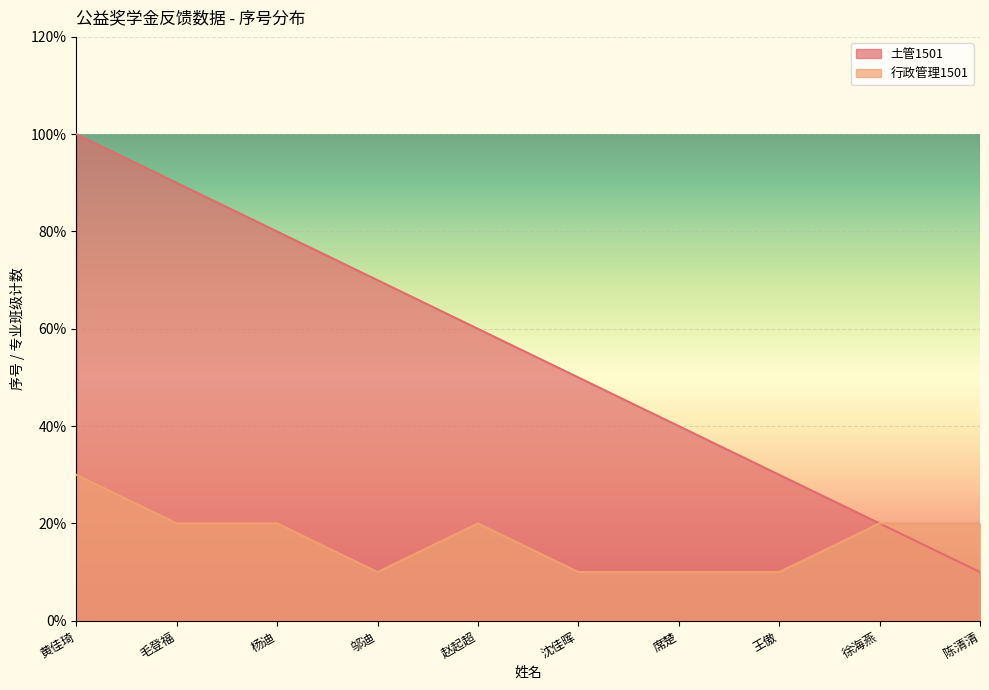

What are all the series names shown in the legend?

土管1501, 行政管理1501